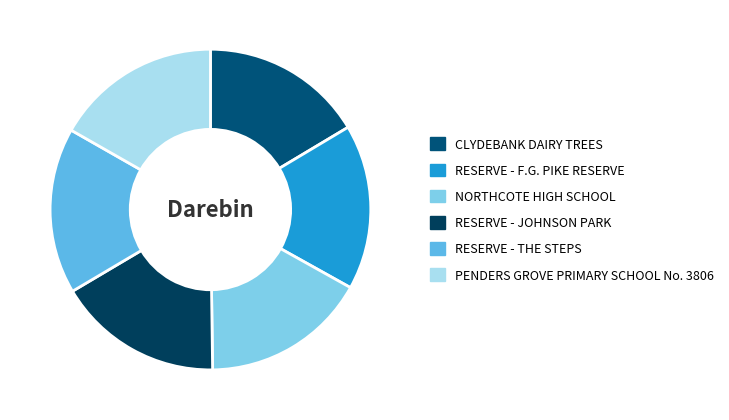

Which category has the biggest portion of the pie?

PENDERS GROVE PRIMARY SCHOOL No. 3806